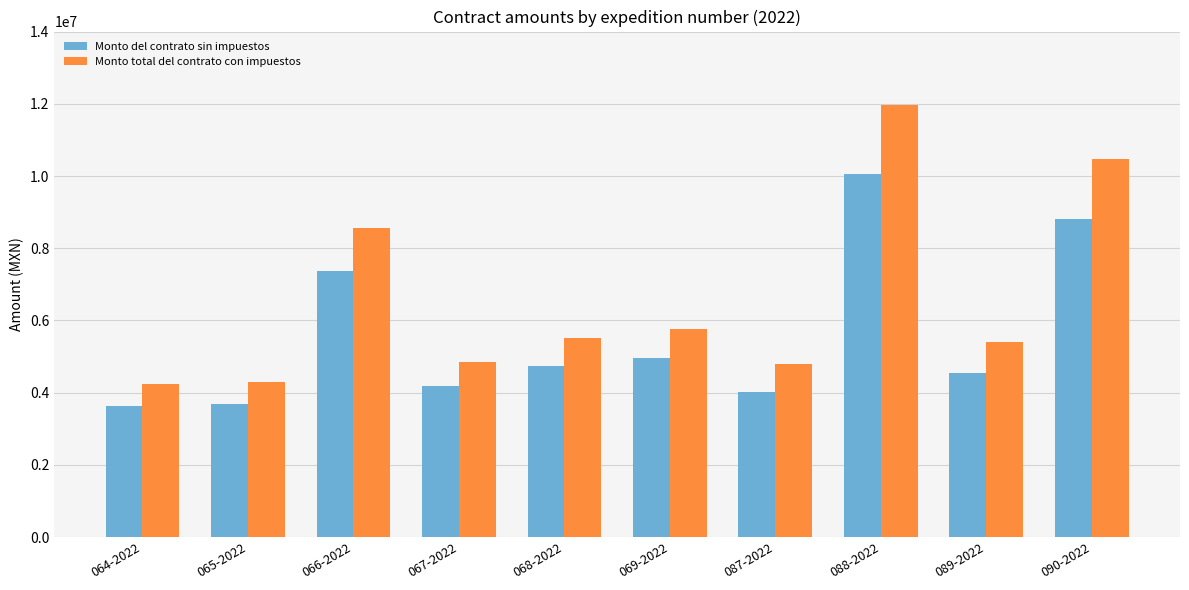

How many data points in Monto del contrato sin impuestos are less than 4752080?

5